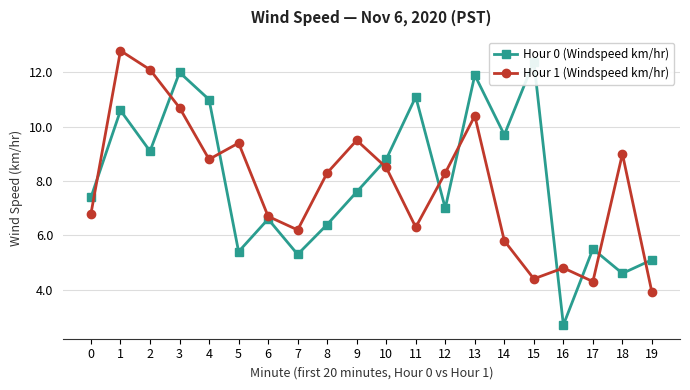

Which series changed the most between 1 and 18?

Hour 0 (Windspeed km/hr)